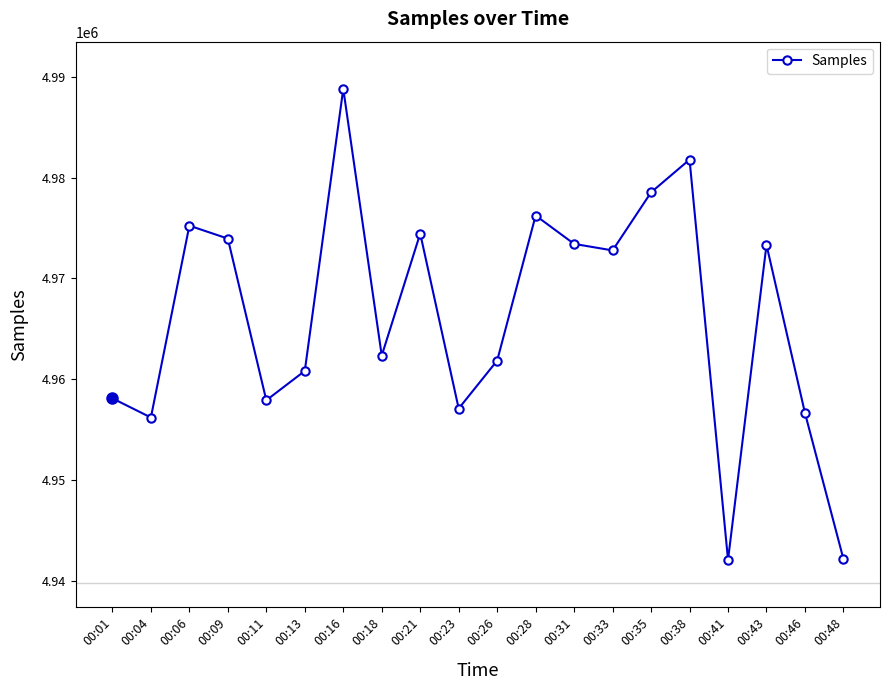

What is the value of the 7th point from the left?

4988833